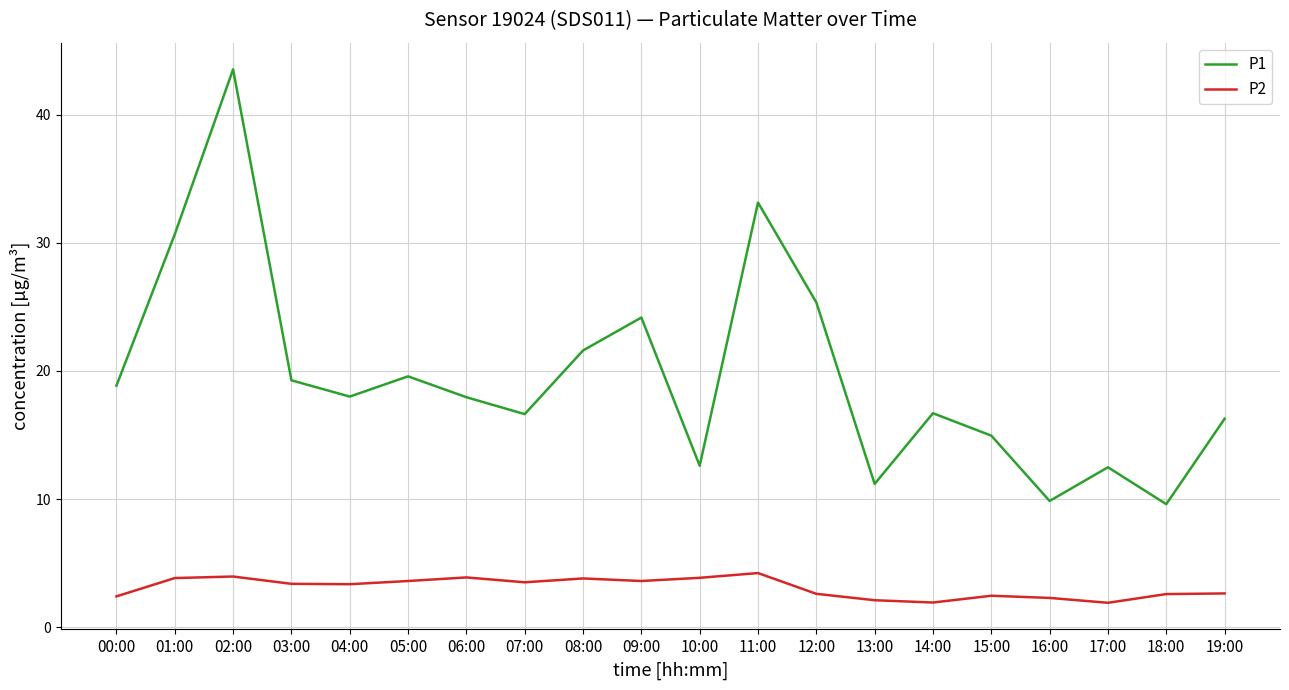

What is the difference between the maximum and minimum values in the P2 series?

2.3